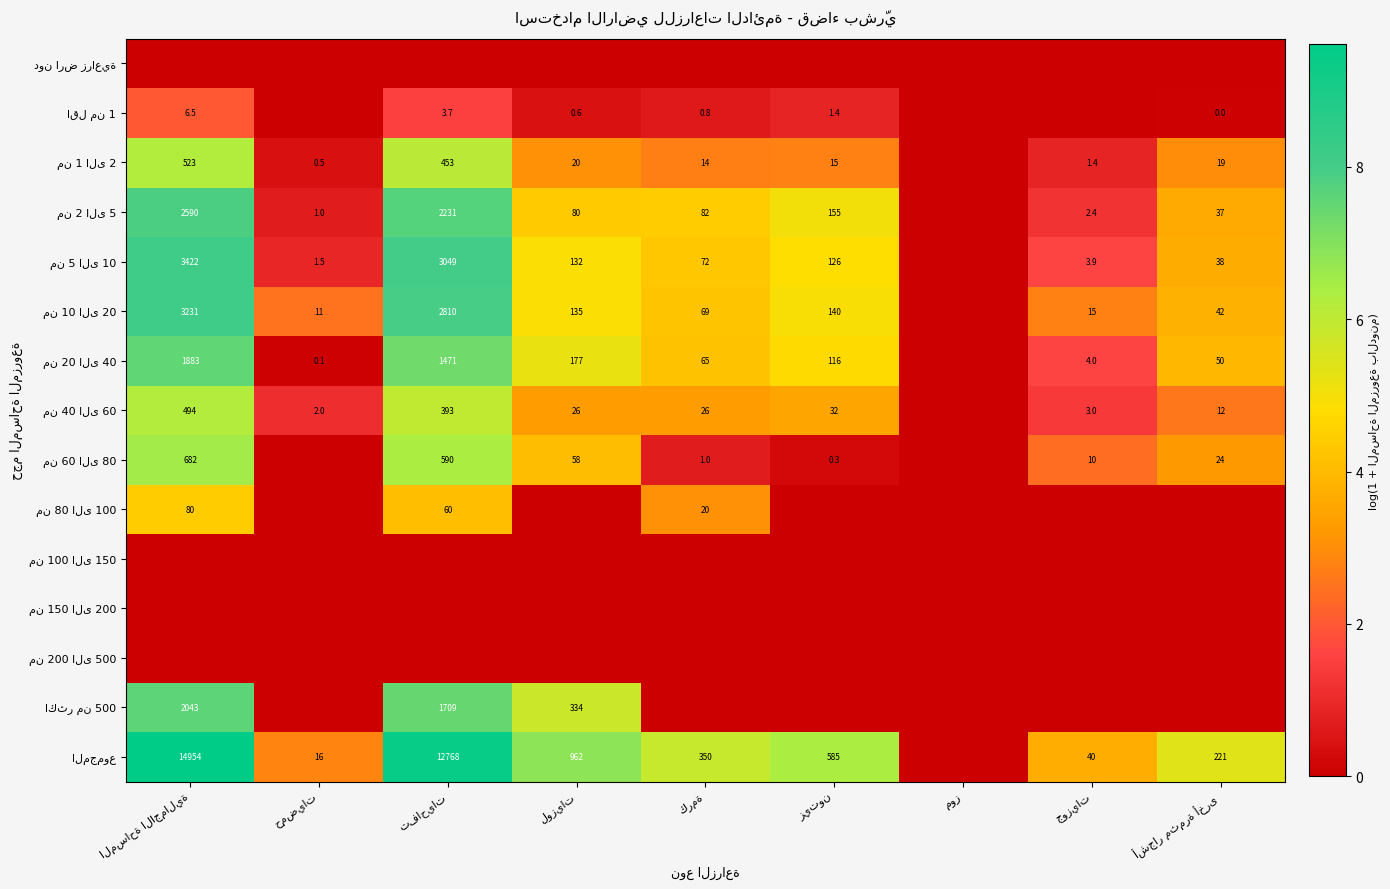

At which label is من 100 الى 150 closest to 0?

المساحة الاجمالية